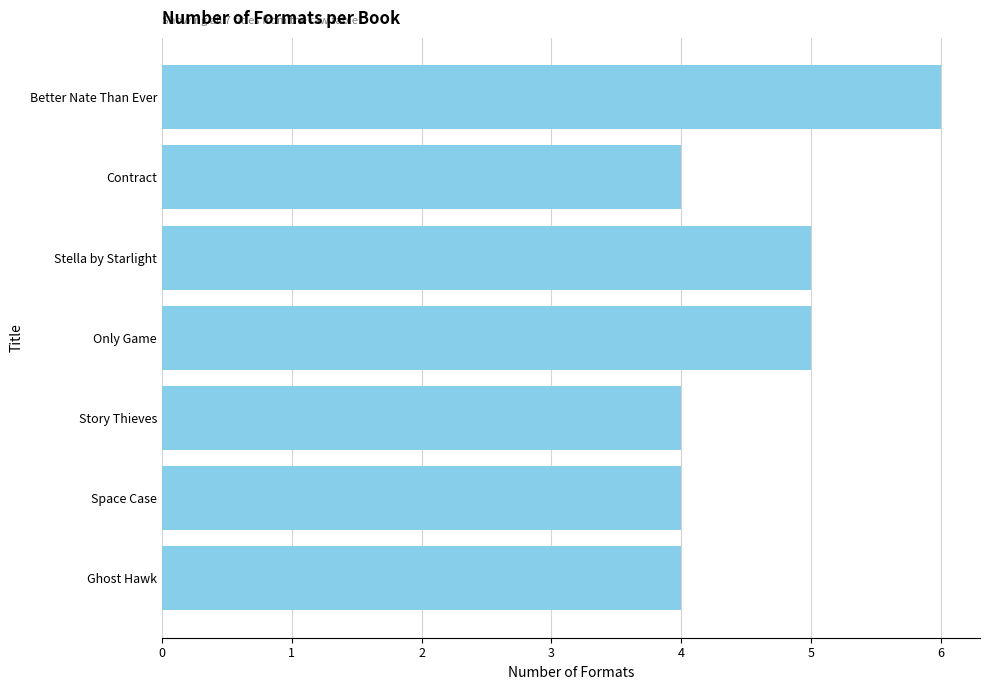

What position from the top is Better Nate Than Ever?

1